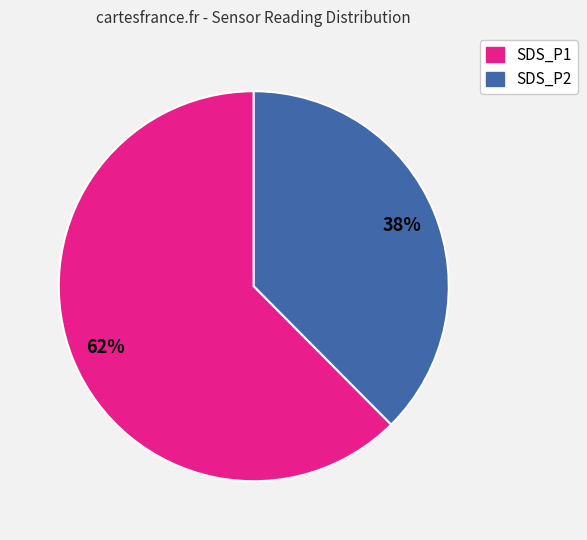

What is the majority slice?

SDS_P1